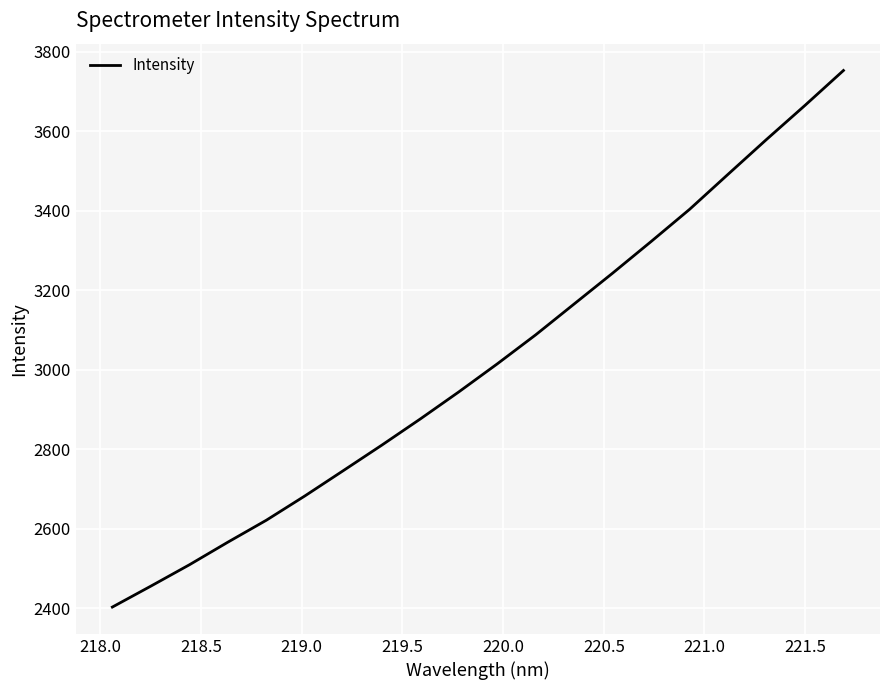

What is the maximum value shown in the chart?

3753.4